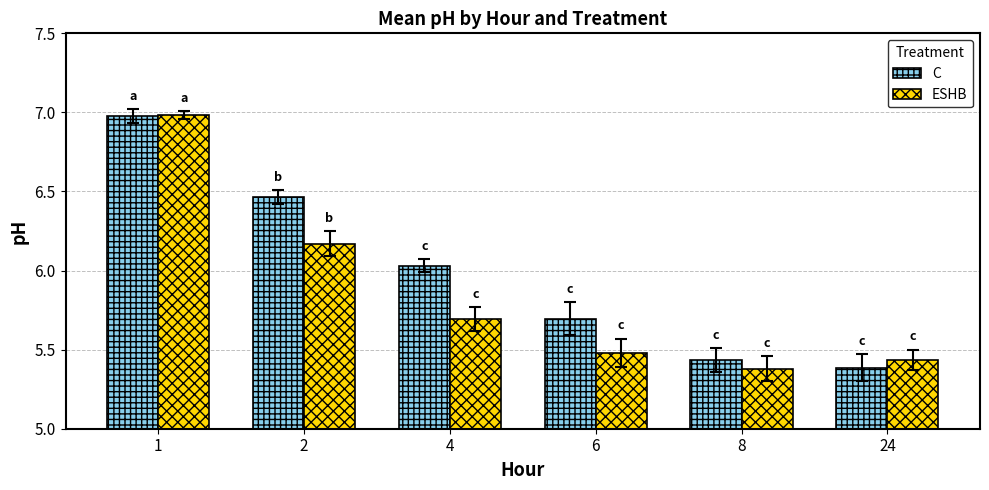

At which label is C closest to 6?

4